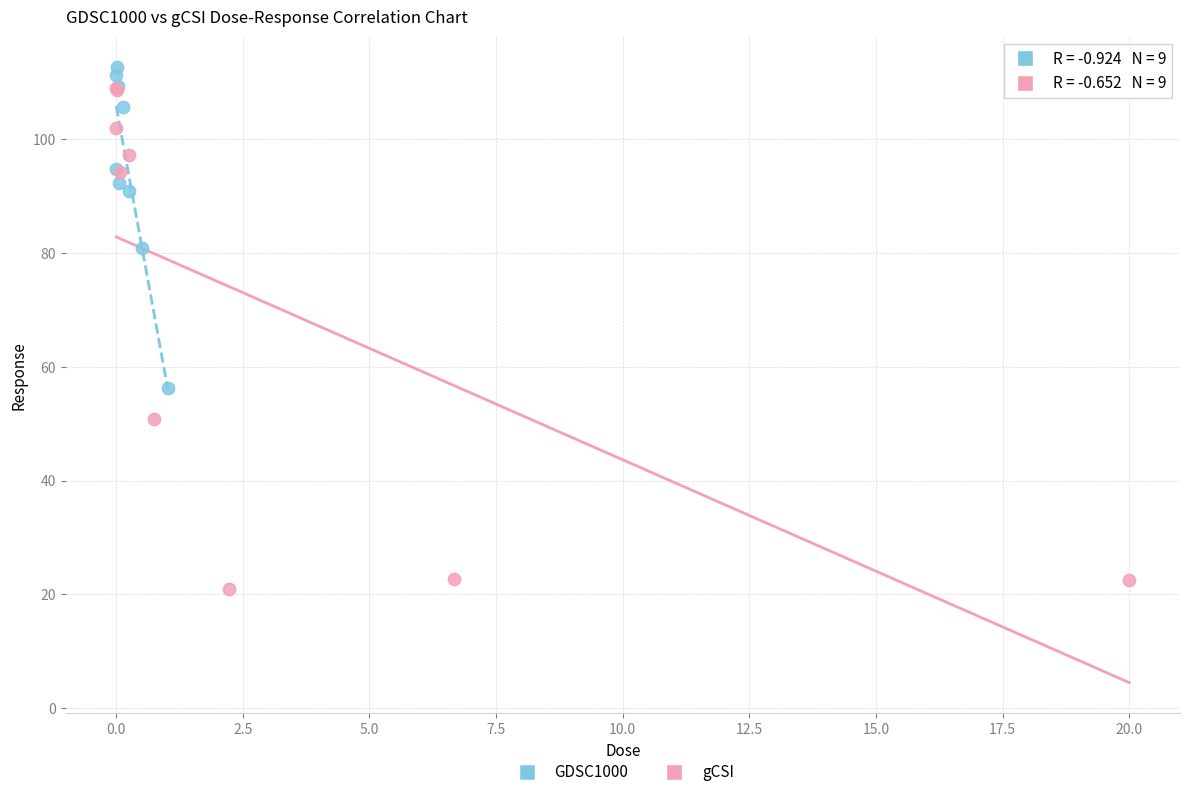

Which series has the widest spread of Y values?

gCSI